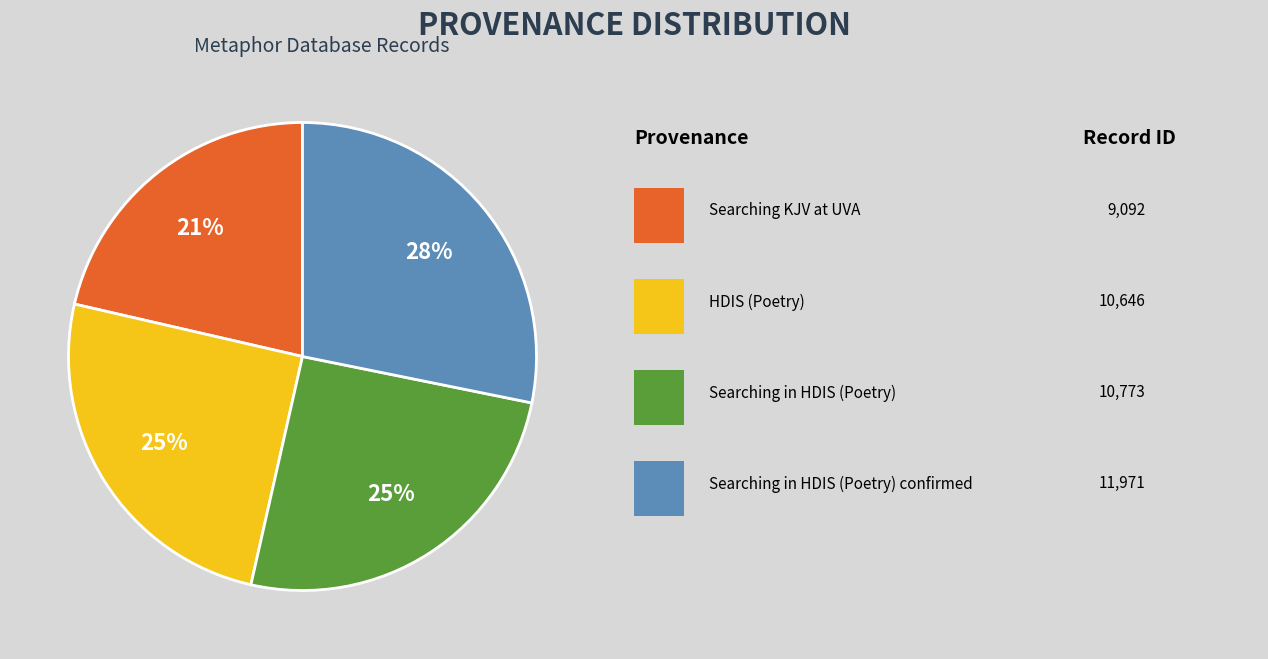

Does any single category account for the majority?

No